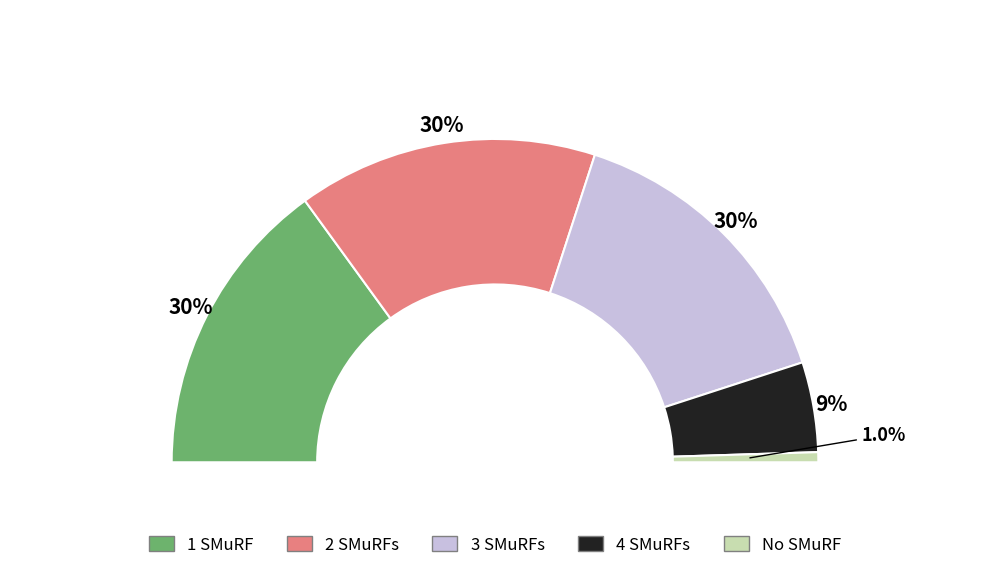

Does Minute 0 represent more than half of the total?

No